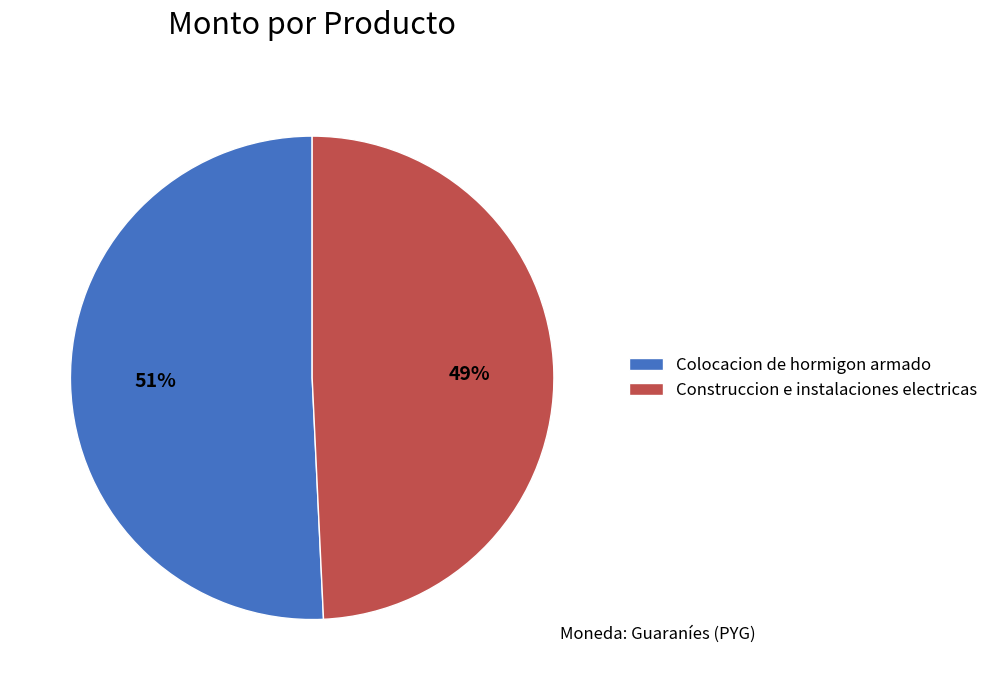

Does Construccion e instalaciones electricas represent more than half of the total?

No